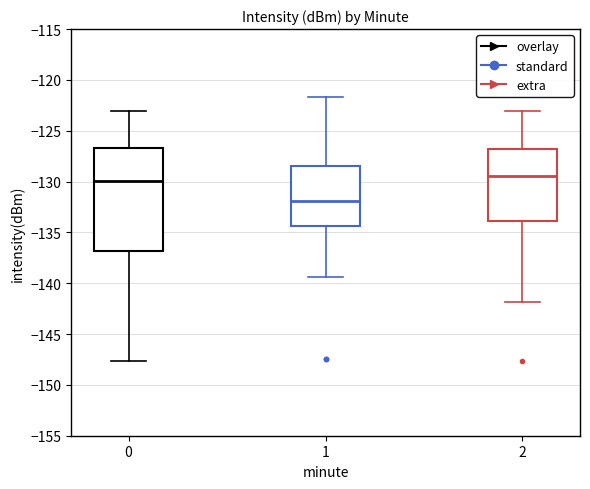

Which box is the tallest, from its lower edge to its upper edge?

0